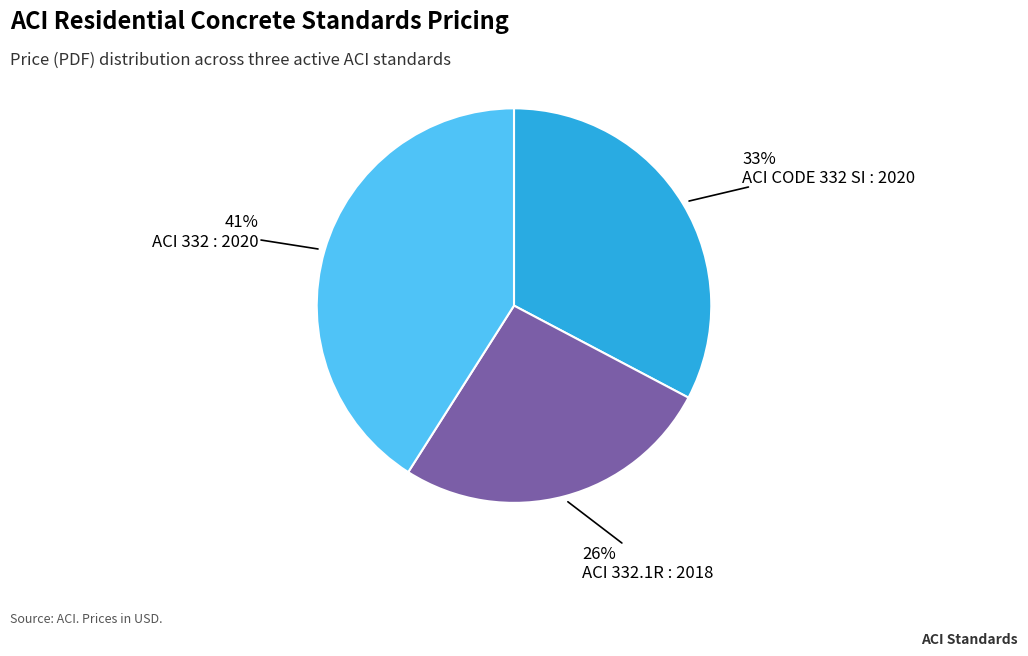

Do ACI 332.1R : 2018 and ACI 332 : 2020 together represent more than half of the pie?

Yes